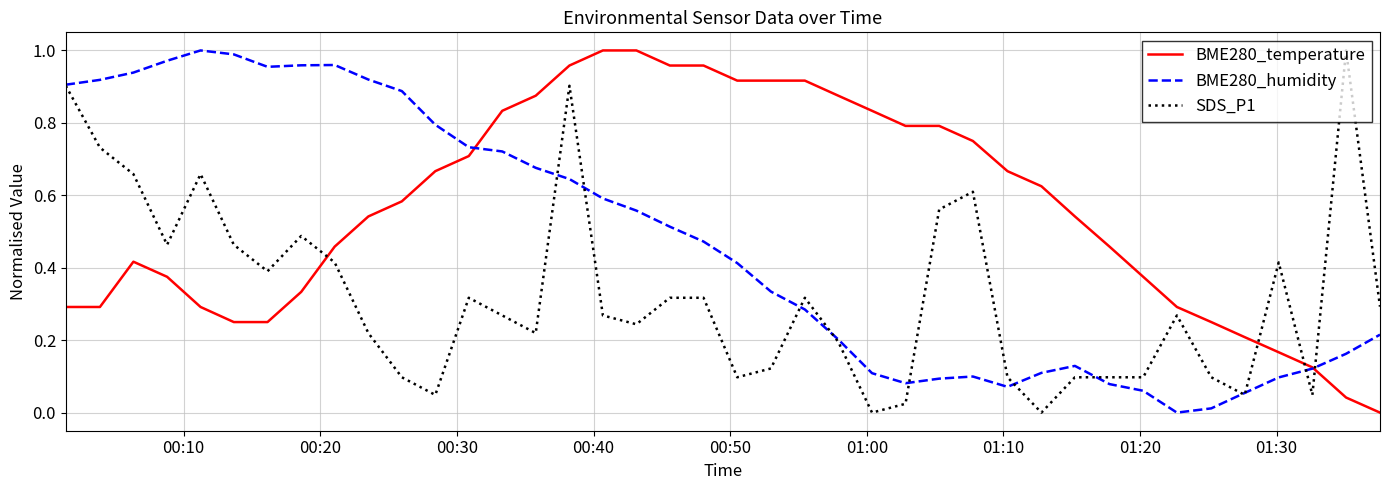

Which series ends up on top after the final intersection of BME280_temperature and SDS_P1?

SDS_P1